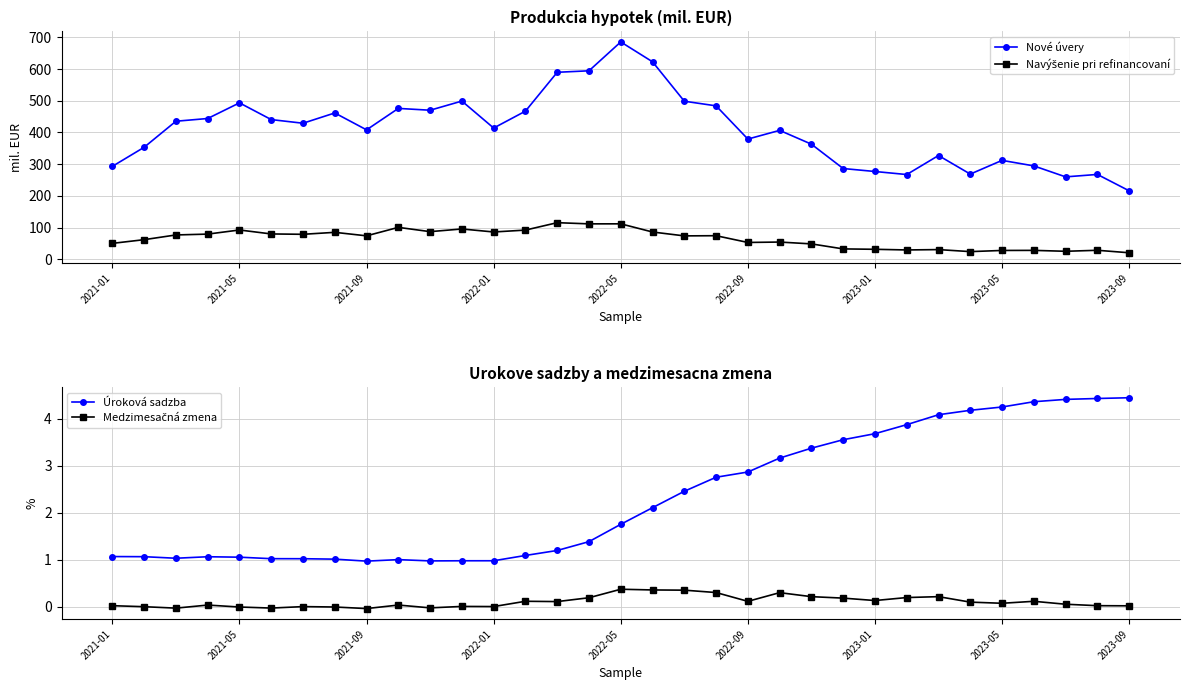

What is the spread (max minus min) of values at 17?

622.5